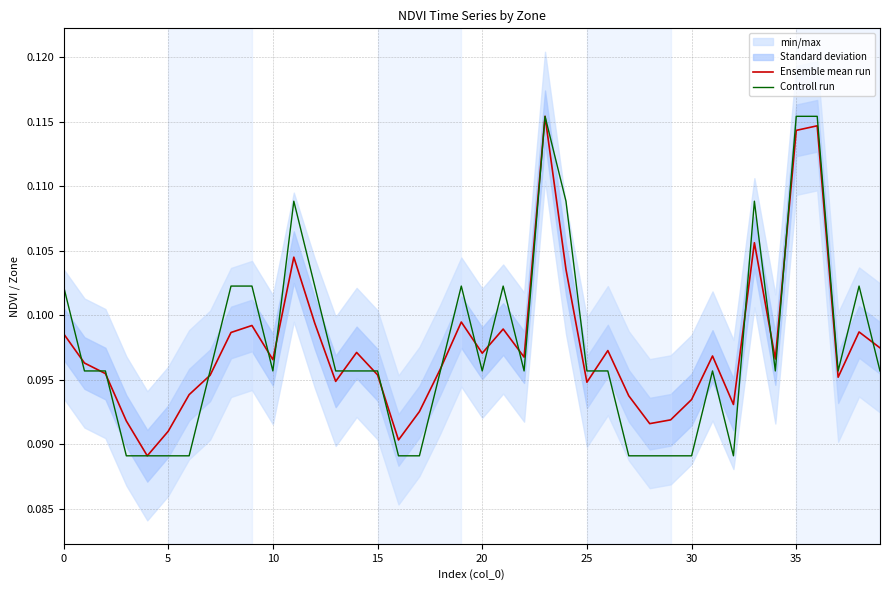

True or false: Ensemble mean run and Controll run cross at least once.

True